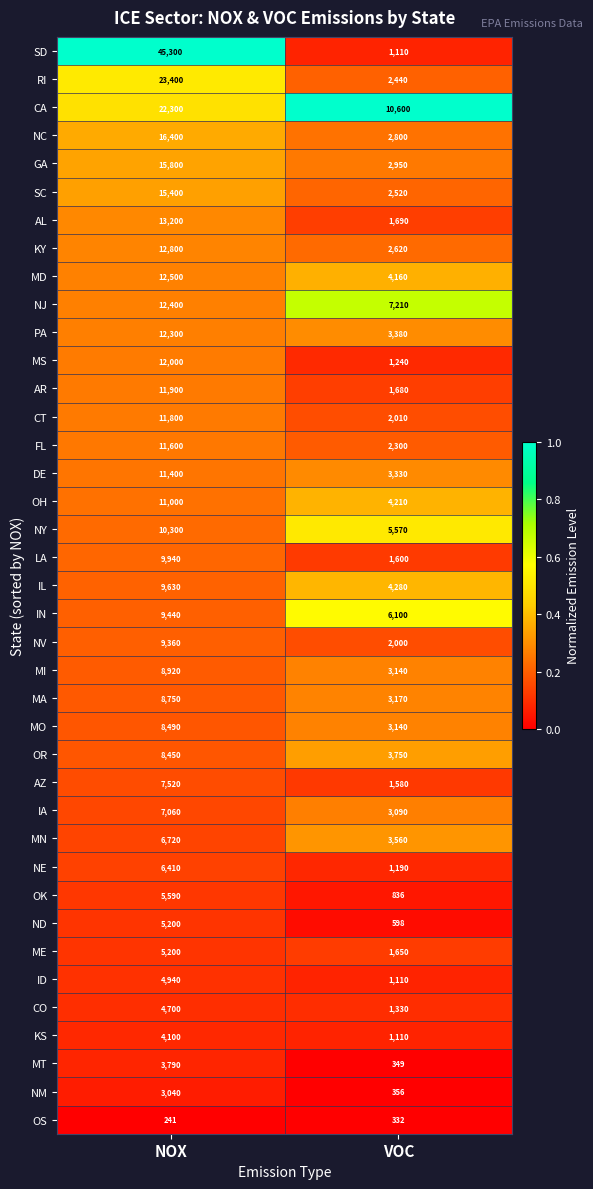

The value of CO at VOC is 507. True or false?

False